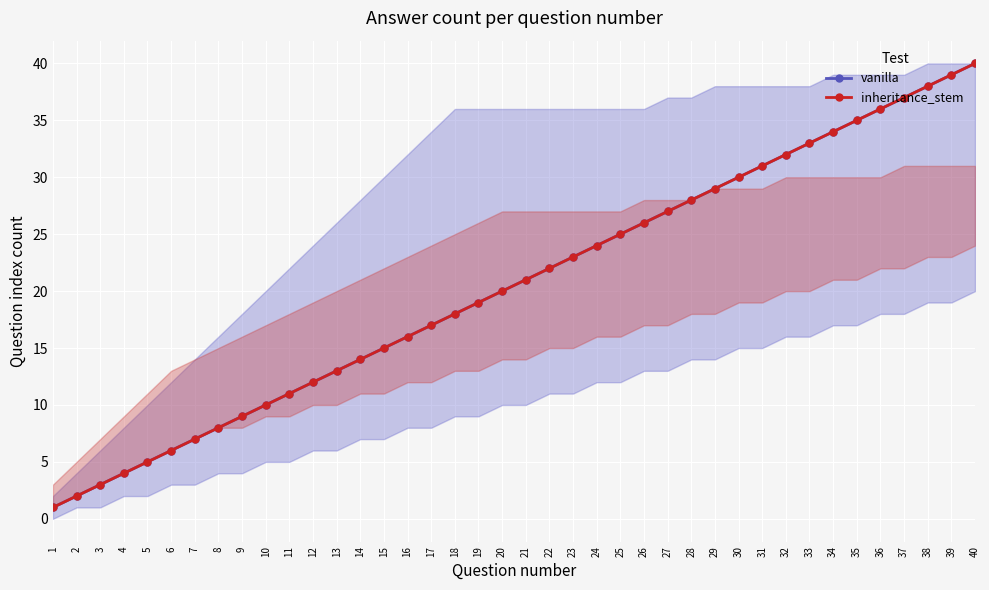

Reading right to left, extract all data points from this chart.

vanilla: 40=40	39=39	38=38	37=37	36=36	35=35	34=34	33=33	32=32	31=31	30=30	29=29	28=28	27=27	26=26	25=25	24=24	23=23	22=22	21=21	20=20	19=19	18=18	17=17	16=16	15=15	14=14	13=13	12=12	11=11	10=10	9=9	8=8	7=7	6=6	5=5	4=4	3=3	2=2	1=1
inheritance_stem: 40=40	39=39	38=38	37=37	36=36	35=35	34=34	33=33	32=32	31=31	30=30	29=29	28=28	27=27	26=26	25=25	24=24	23=23	22=22	21=21	20=20	19=19	18=18	17=17	16=16	15=15	14=14	13=13	12=12	11=11	10=10	9=9	8=8	7=7	6=6	5=5	4=4	3=3	2=2	1=1